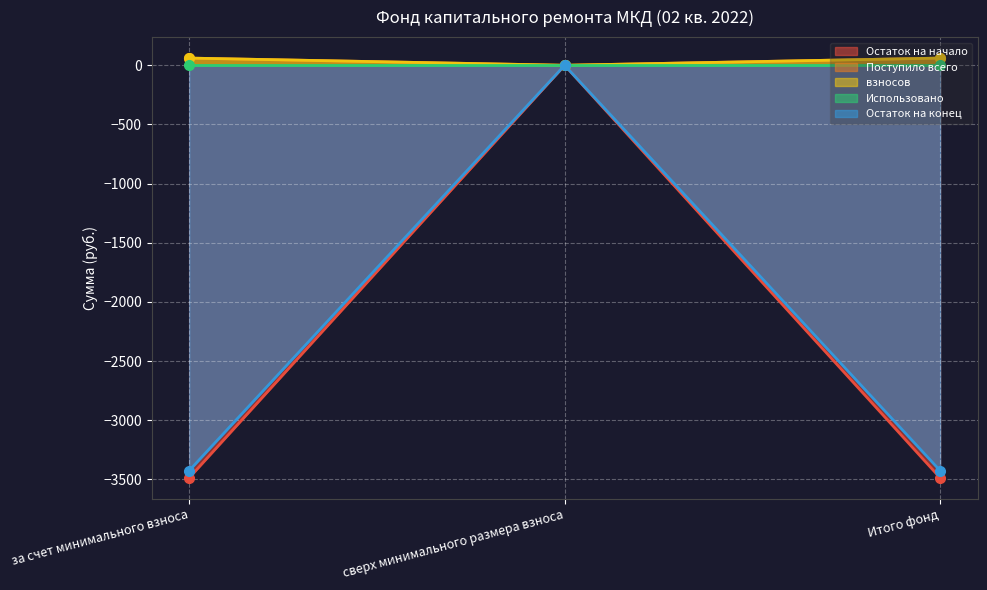

Which series has the widest spread of values?

Остаток на начало